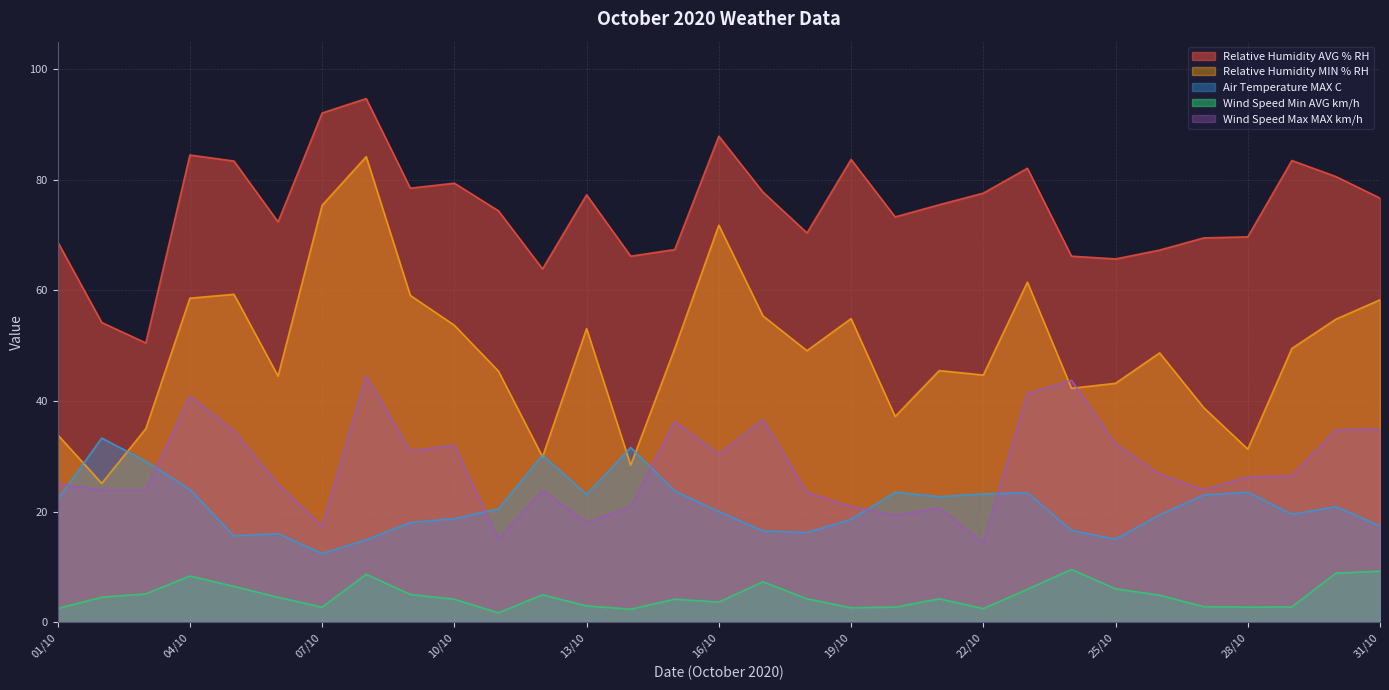

Reading left to right, transcribe all the data shown in this chart.

Relative Humidity AVG % RH: 68.8	54.2	50.5	84.5	83.4	72.4	92.1	94.7	78.5	79.4	74.4	63.9	77.3	66.2	67.4	87.9	77.8	70.4	83.7	73.3	75.5	77.6	82.1	66.2	65.7	67.3	69.5	69.7	83.5	80.6	76.7
Relative Humidity MIN % RH: 33.9	25.1	35.0	58.6	59.3	44.5	75.4	84.2	59.1	53.7	45.4	29.9	53.1	28.4	49.5	71.8	55.4	49.1	54.9	37.2	45.5	44.7	61.5	42.3	43.2	48.7	38.8	31.3	49.5	54.8	58.3
Air Temperature MAX C: 22.2	33.3	29.1	24.0	15.6	16.0	12.4	14.9	18.0	18.7	20.5	30.2	23.1	31.6	23.7	20.0	16.5	16.2	18.6	23.5	22.7	23.2	23.4	16.6	15.0	19.4	23.0	23.5	19.5	20.9	17.4
Wind Speed Min AVG km/h: 2.5	4.5	5.1	8.3	6.5	4.5	2.7	8.7	5.0	4.1	1.7	5.0	2.9	2.4	4.2	3.6	7.3	4.2	2.6	2.7	4.2	2.5	5.9	9.5	6.0	4.9	2.8	2.7	2.8	8.9	9.2
Wind Speed Max MAX km/h: 25.0	23.9	23.9	40.9	34.5	24.9	17.3	44.5	31.0	32.0	15.0	23.9	18.0	20.9	36.3	30.4	36.6	23.5	20.9	19.3	20.7	14.3	41.3	43.8	32.2	26.7	23.9	26.3	26.5	34.8	34.9